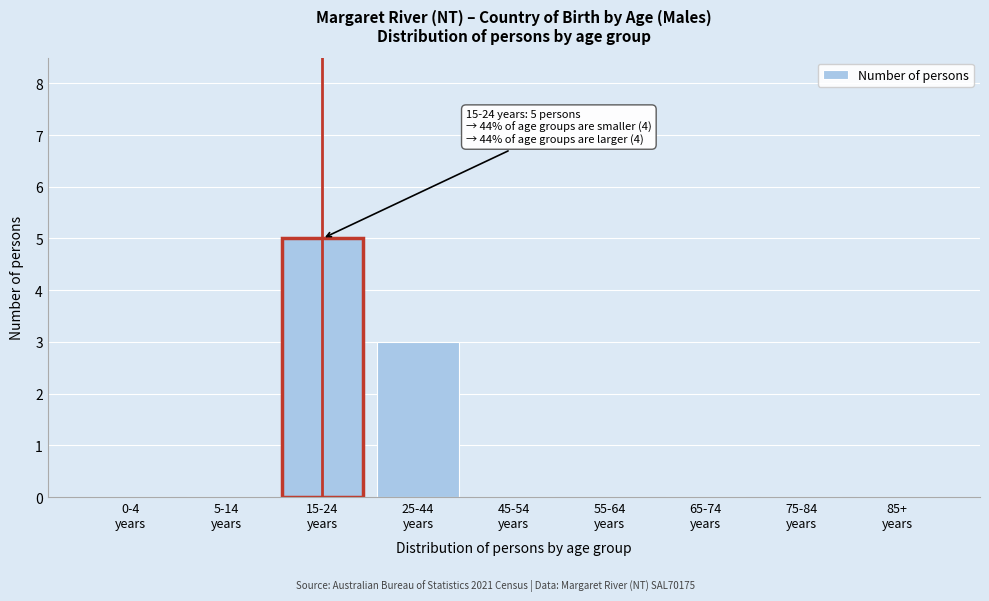

What is the sum of all values?

8